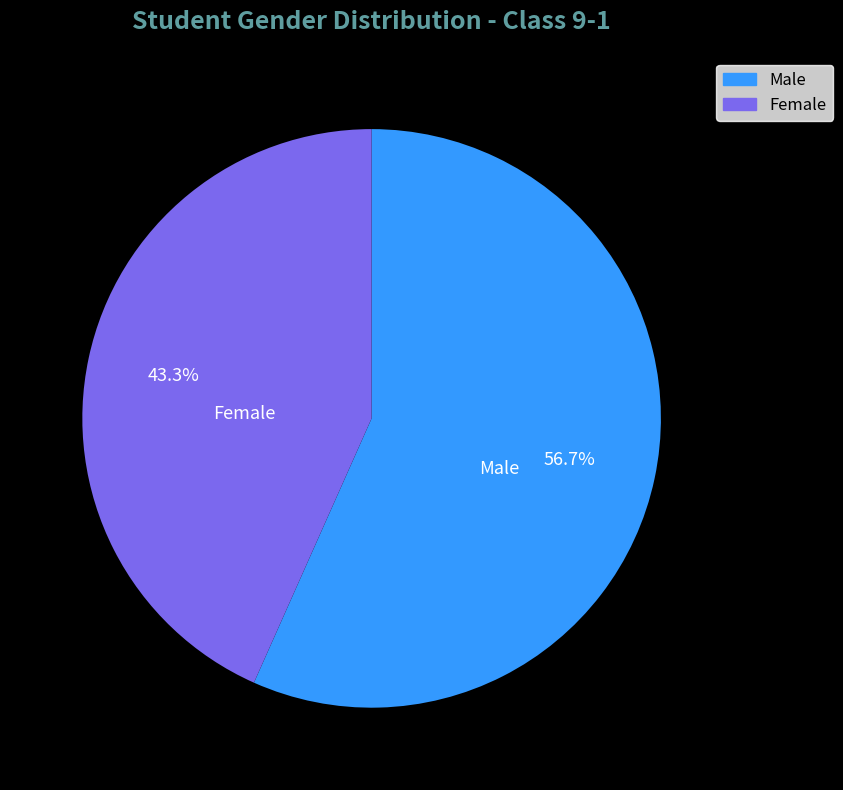

Which category has the biggest portion of the pie?

Male